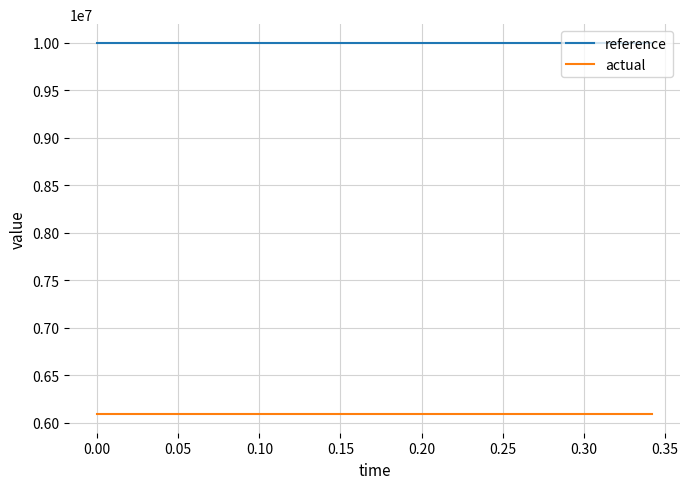

Which series has the largest total across all categories?

reference